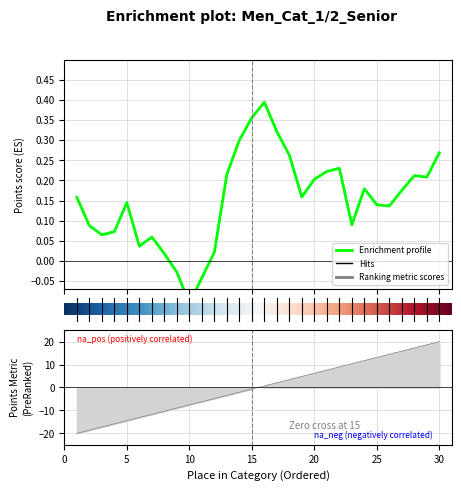

Reading left to right, transcribe all the data shown in this chart.

1=-20.0	2=-18.6	3=-17.2	4=-15.9	5=-14.5	6=-13.1	7=-11.7	8=-10.3	9=-9.0	10=-7.6	11=-6.2	12=-4.8	13=-3.4	14=-2.1	15=-0.7	16=0.7	17=2.1	18=3.4	19=4.8	20=6.2	21=7.6	22=9.0	23=10.3	24=11.7	25=13.1	26=14.5	27=15.9	28=17.2	29=18.6	30=20.0